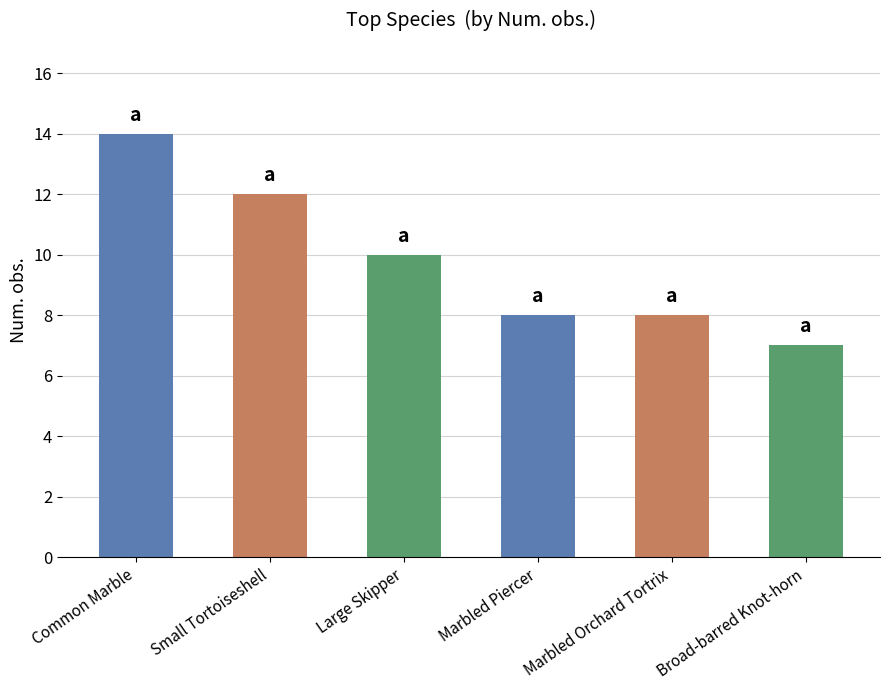

At which label is the value closest to 10?

Large Skipper